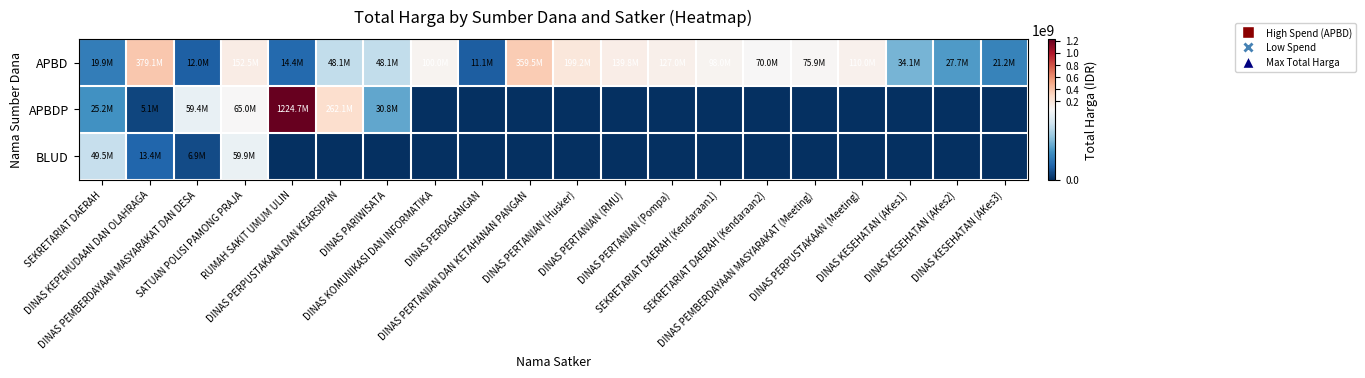

Reading right to left, extract all data points from this chart.

APBD: DINAS KESEHATAN (AKes3)=21231000	DINAS KESEHATAN (AKes2)=27720000	DINAS KESEHATAN (AKes1)=34132505	DINAS PERPUSTAKAAN (Meeting)=110000000	DINAS PEMBERDAYAAN MASYARAKAT (Meeting)=75920000	SEKRETARIAT DAERAH (Kendaraan2)=70000000	SEKRETARIAT DAERAH (Kendaraan1)=98000000	DINAS PERTANIAN (Pompa)=127000000	DINAS PERTANIAN (RMU)=139800000	DINAS PERTANIAN (Husker)=199200000	DINAS PERTANIAN DAN KETAHANAN PANGAN=359500000	DINAS PERDAGANGAN=11100000	DINAS KOMUNIKASI DAN INFORMATIKA=100000000	DINAS PARIWISATA=48140000	DINAS PERPUSTAKAAN DAN KEARSIPAN=48140000	RUMAH SAKIT UMUM ULIN=14400000	SATUAN POLISI PAMONG PRAJA=152477000	DINAS PEMBERDAYAAN MASYARAKAT DAN DESA=12000000	DINAS KEPEMUDAAN DAN OLAHRAGA=379075000	SEKRETARIAT DAERAH=19950000
APBDP: DINAS KESEHATAN (AKes3)=0	DINAS KESEHATAN (AKes2)=0	DINAS KESEHATAN (AKes1)=0	DINAS PERPUSTAKAAN (Meeting)=0	DINAS PEMBERDAYAAN MASYARAKAT (Meeting)=0	SEKRETARIAT DAERAH (Kendaraan2)=0	SEKRETARIAT DAERAH (Kendaraan1)=0	DINAS PERTANIAN (Pompa)=0	DINAS PERTANIAN (RMU)=0	DINAS PERTANIAN (Husker)=0	DINAS PERTANIAN DAN KETAHANAN PANGAN=0	DINAS PERDAGANGAN=0	DINAS KOMUNIKASI DAN INFORMATIKA=0	DINAS PARIWISATA=30800000	DINAS PERPUSTAKAAN DAN KEARSIPAN=262118150	RUMAH SAKIT UMUM ULIN=1224682000	SATUAN POLISI PAMONG PRAJA=65000000	DINAS PEMBERDAYAAN MASYARAKAT DAN DESA=59375000	DINAS KEPEMUDAAN DAN OLAHRAGA=5093000	SEKRETARIAT DAERAH=25200000
BLUD: DINAS KESEHATAN (AKes3)=0	DINAS KESEHATAN (AKes2)=0	DINAS KESEHATAN (AKes1)=0	DINAS PERPUSTAKAAN (Meeting)=0	DINAS PEMBERDAYAAN MASYARAKAT (Meeting)=0	SEKRETARIAT DAERAH (Kendaraan2)=0	SEKRETARIAT DAERAH (Kendaraan1)=0	DINAS PERTANIAN (Pompa)=0	DINAS PERTANIAN (RMU)=0	DINAS PERTANIAN (Husker)=0	DINAS PERTANIAN DAN KETAHANAN PANGAN=0	DINAS PERDAGANGAN=0	DINAS KOMUNIKASI DAN INFORMATIKA=0	DINAS PARIWISATA=0	DINAS PERPUSTAKAAN DAN KEARSIPAN=0	RUMAH SAKIT UMUM ULIN=0	SATUAN POLISI PAMONG PRAJA=59935000	DINAS PEMBERDAYAAN MASYARAKAT DAN DESA=6936000	DINAS KEPEMUDAAN DAN OLAHRAGA=13442000	SEKRETARIAT DAERAH=49478000